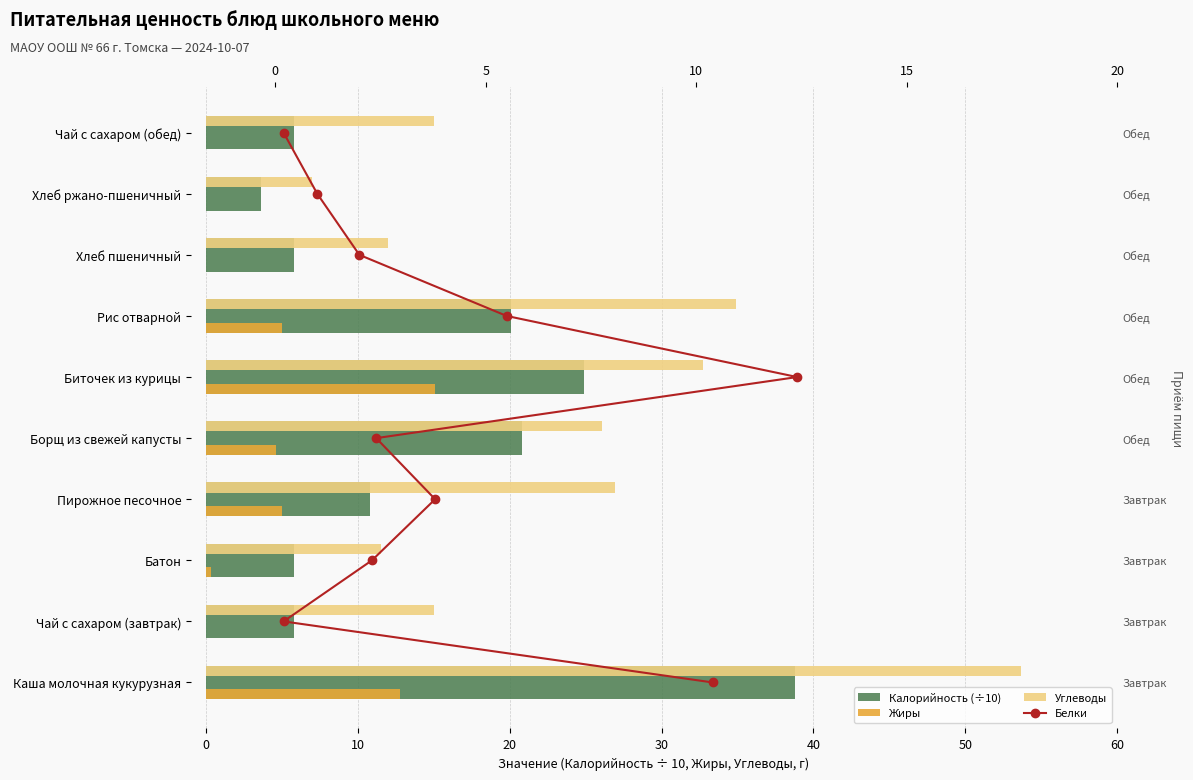

What is the maximum value for Калорийность (÷10)?

38.8